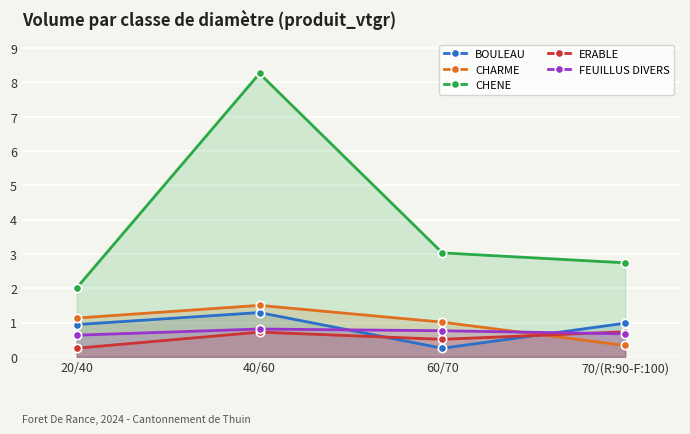

What are all the series names shown in the legend?

BOULEAU, CHARME, CHENE, ERABLE, FEUILLUS DIVERS